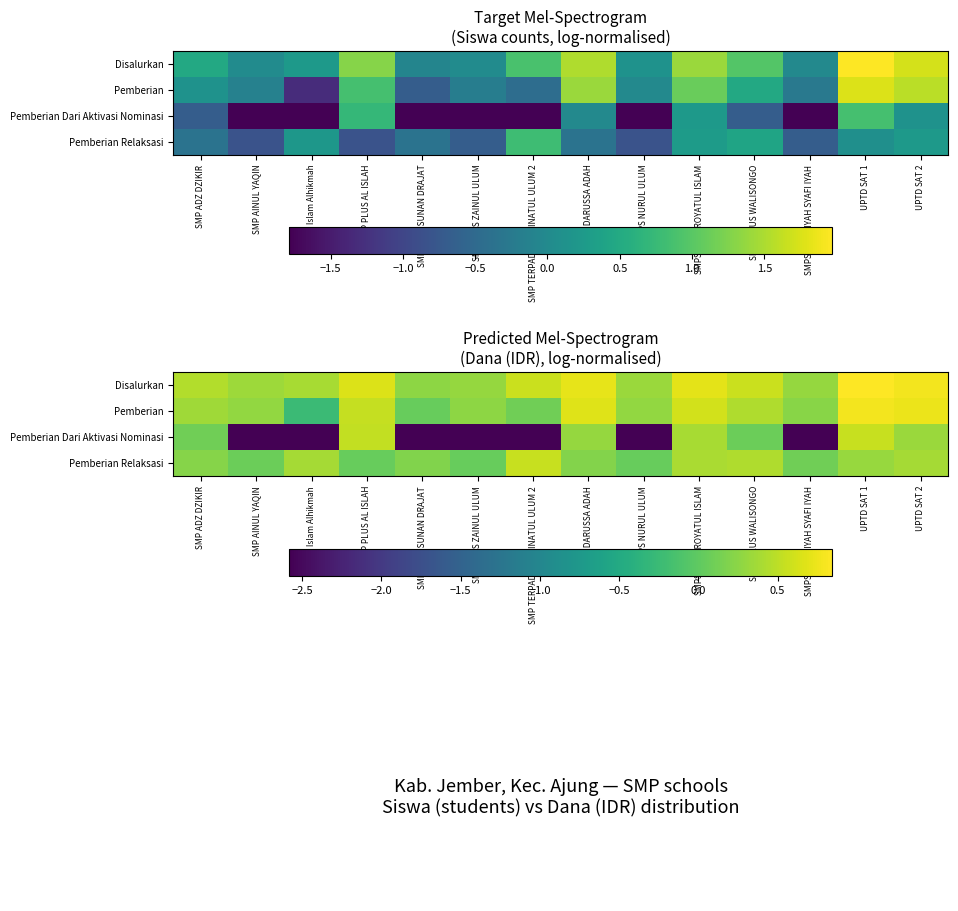

Is it true that Pemberian Dari Aktivasi Nominasi equals -1.3 at SMPS SALAFIYAH SYAFI IYAH?

False